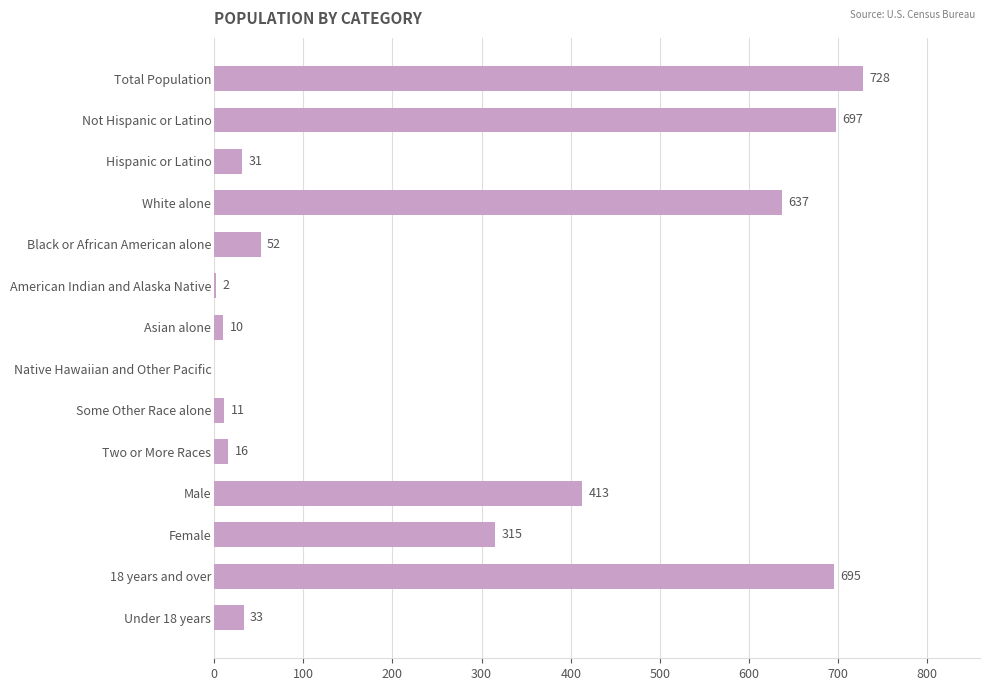

How many data points does each series have?

14